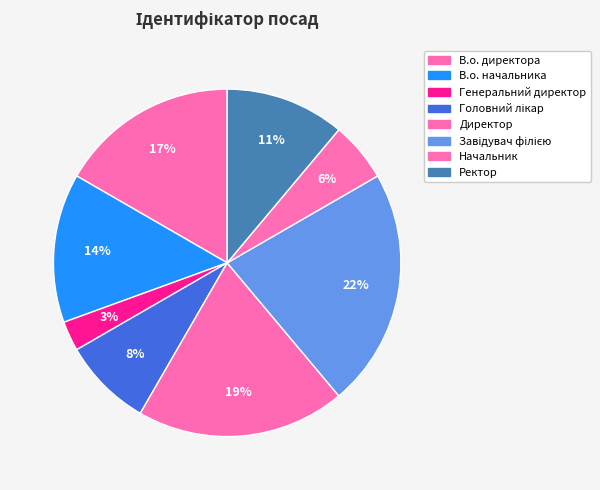

To the nearest percent, what percentage of the pie is Директор?

19%